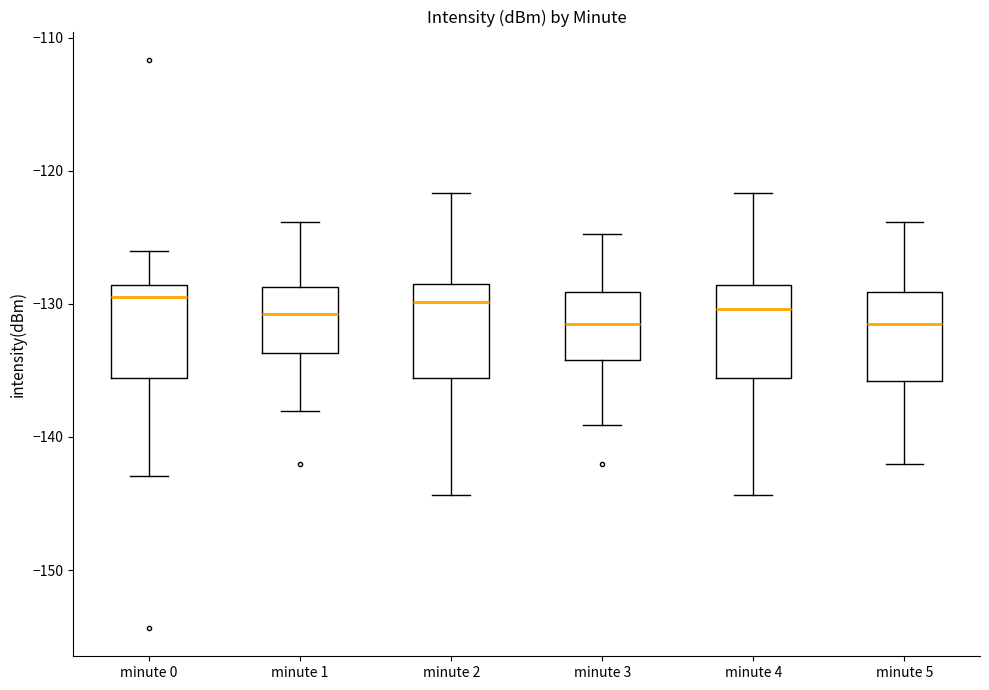

Where does the median line of the box for minute 5 sit on the y-axis? The values are not printed on the chart, so give them approximately, as read against the axis.

-132